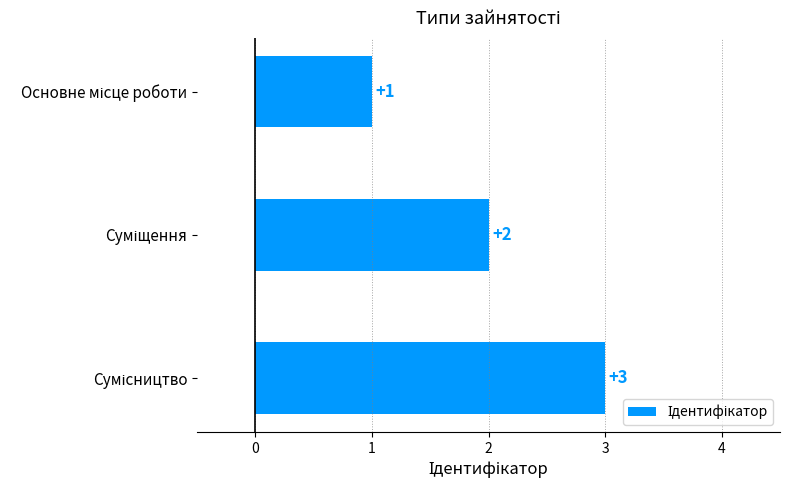

What is the difference between the second highest and minimum values?

1